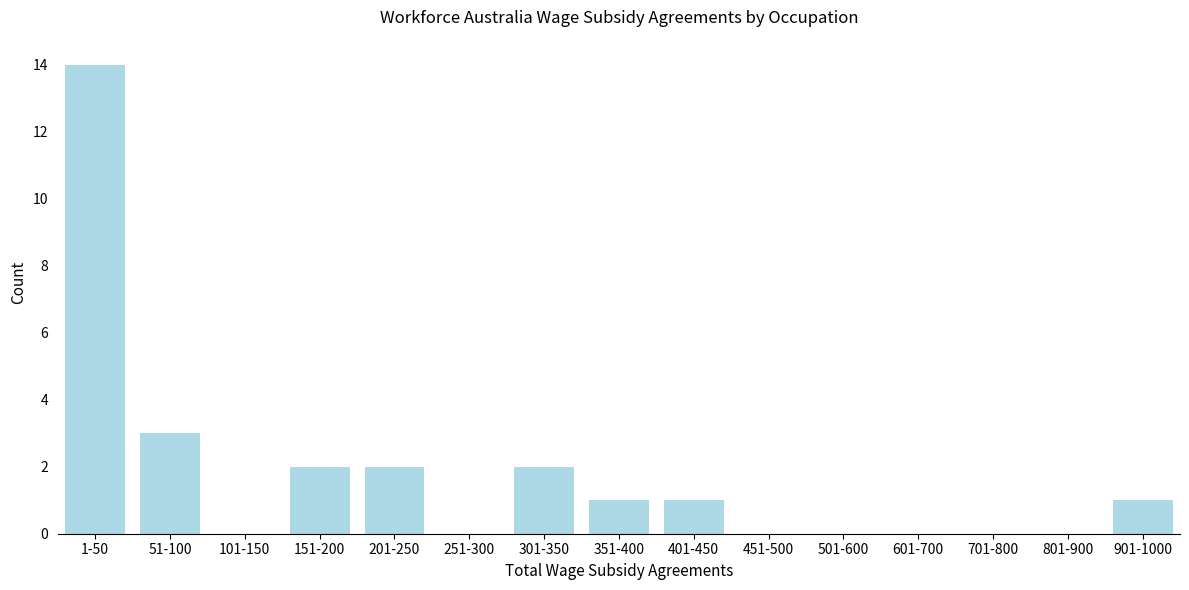

Reading right to left, list all the values displayed in this chart.

901-1000=1	801-900=0	701-800=0	601-700=0	501-600=0	451-500=0	401-450=1	351-400=1	301-350=2	251-300=0	201-250=2	151-200=2	101-150=0	51-100=3	1-50=14